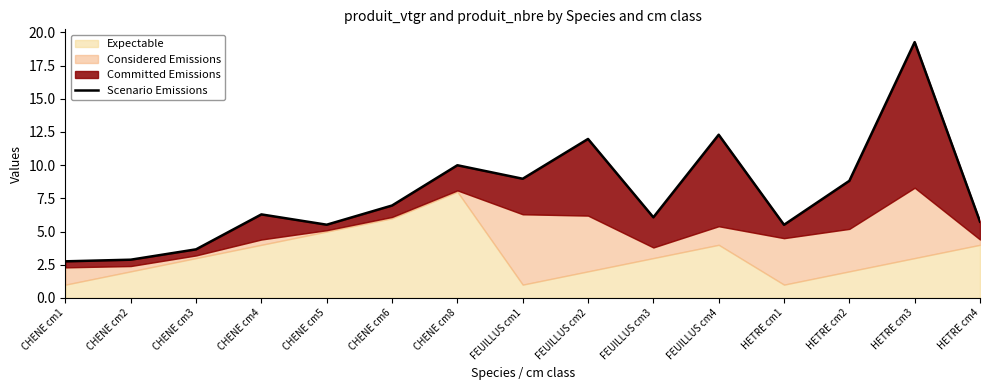

What is the label of the 13th point from the left?

HETRE cm2